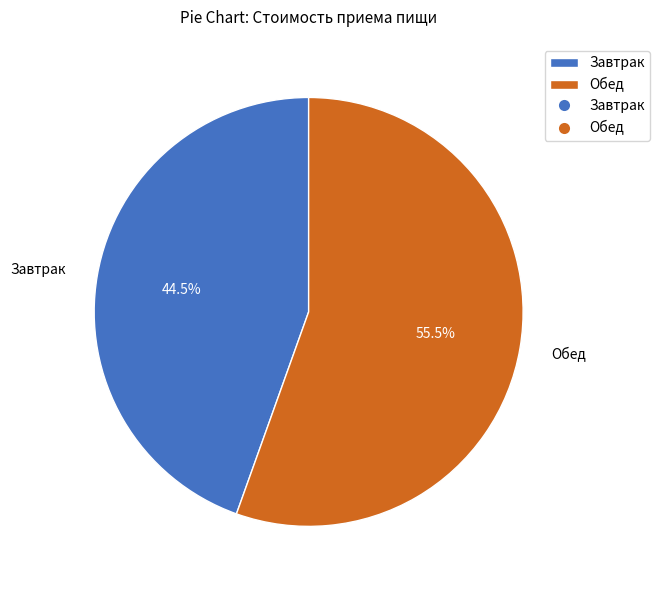

What is the smallest slice in the pie chart?

Завтрак